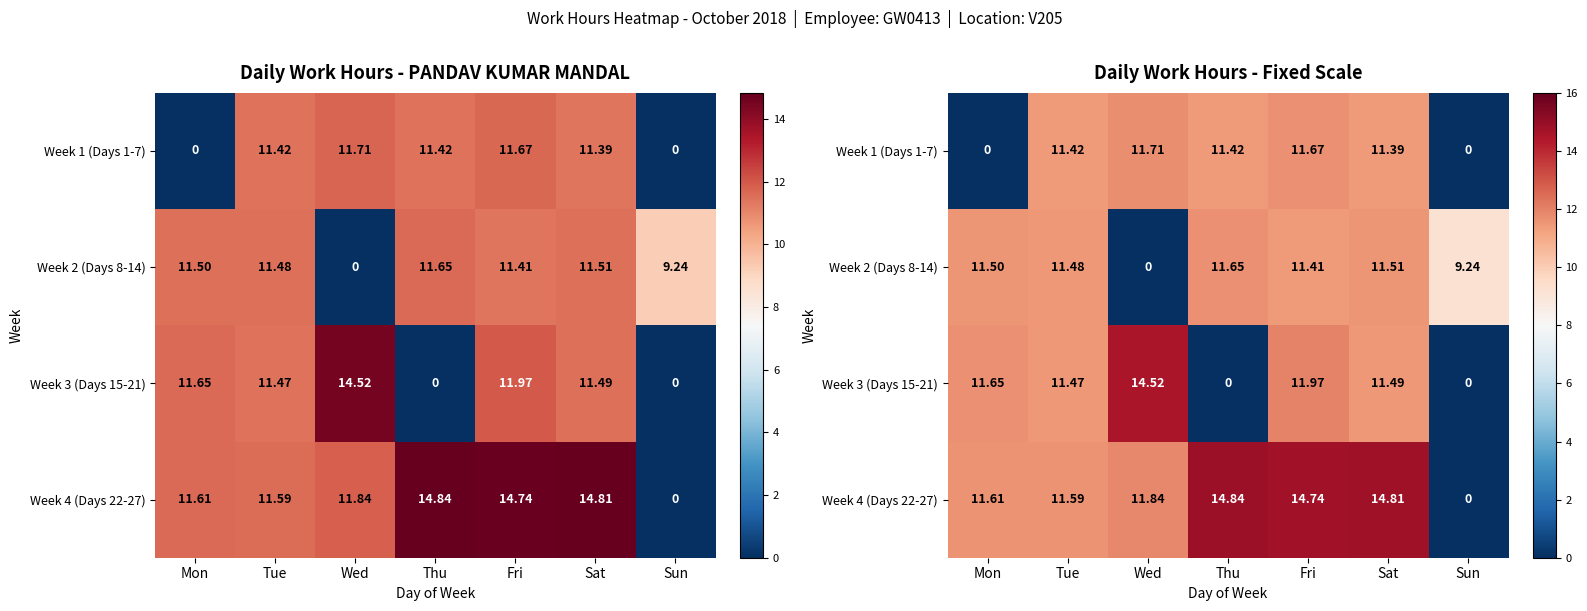

Where is Week 2 (Days 8-14) nearest to the value 5?

Sun